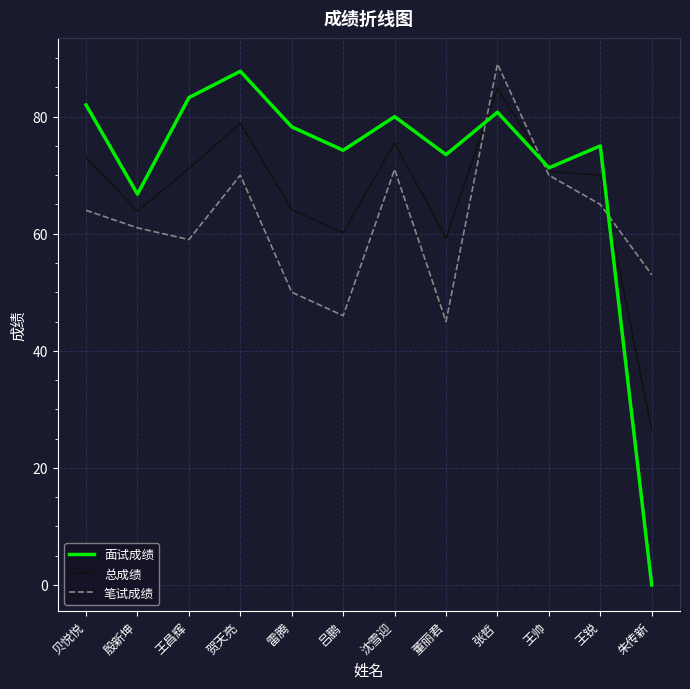

Does the chart have visible grid lines?

Yes